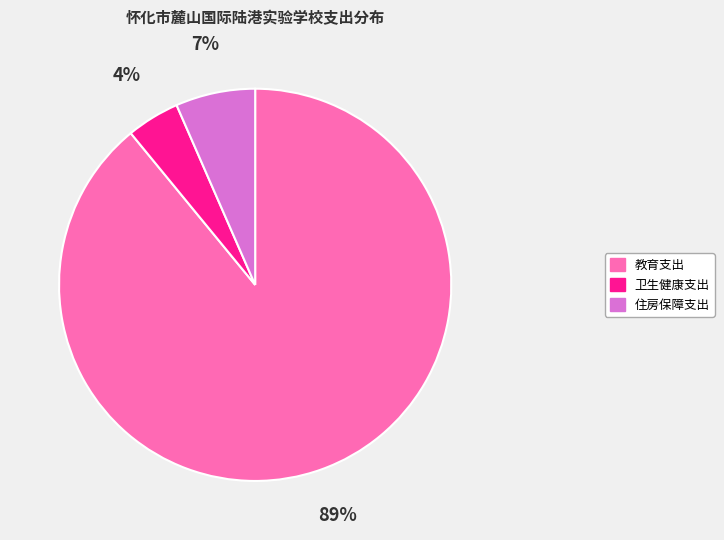

How many segments does this pie chart have?

3